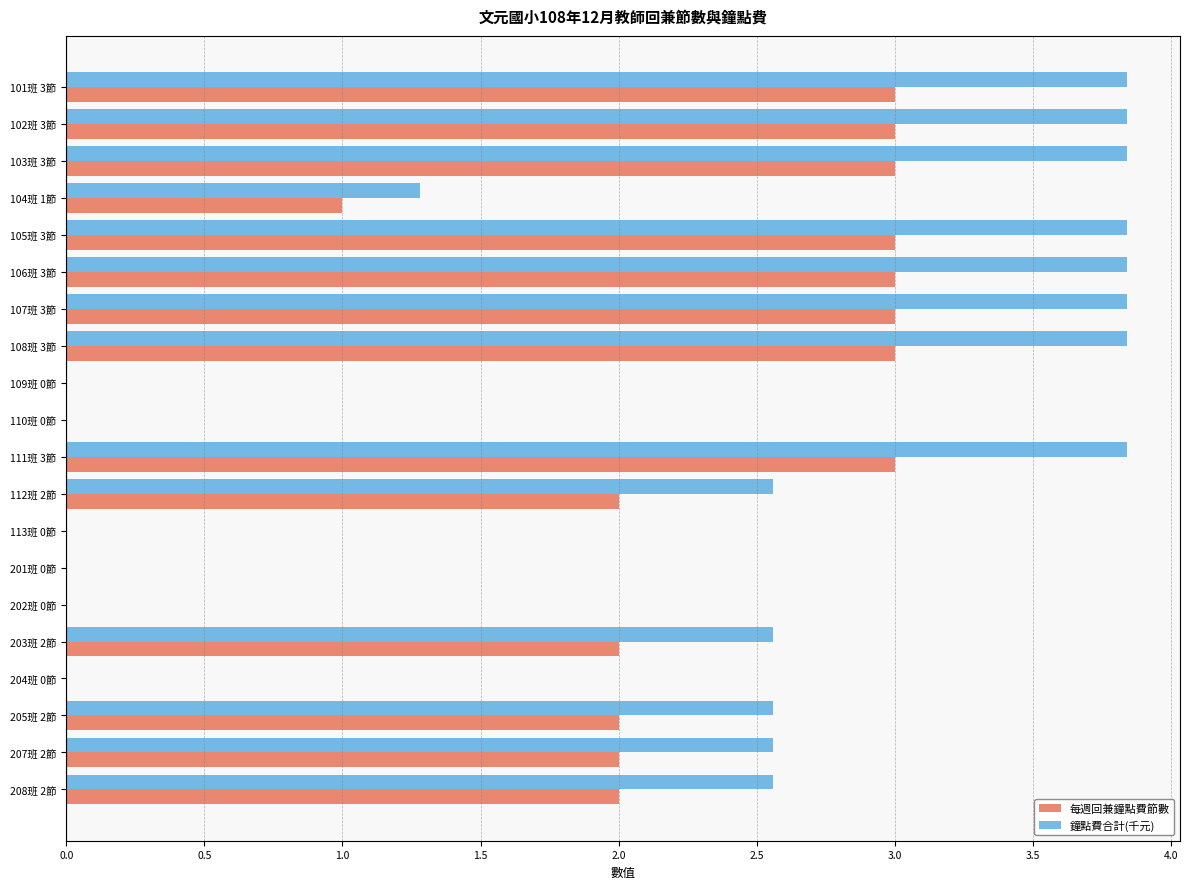

What is the greatest value displayed?

3.8